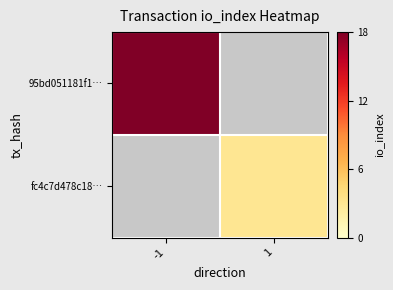

The value of 95bd051181f1… at -1 is 28.5. True or false?

False